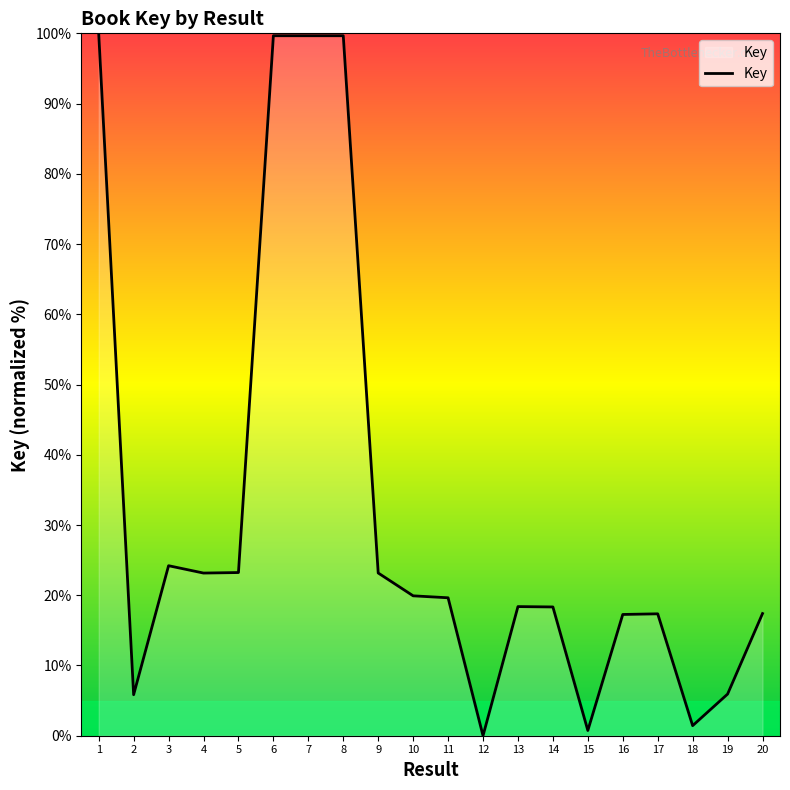

What is the maximum value shown in the chart?

100.0